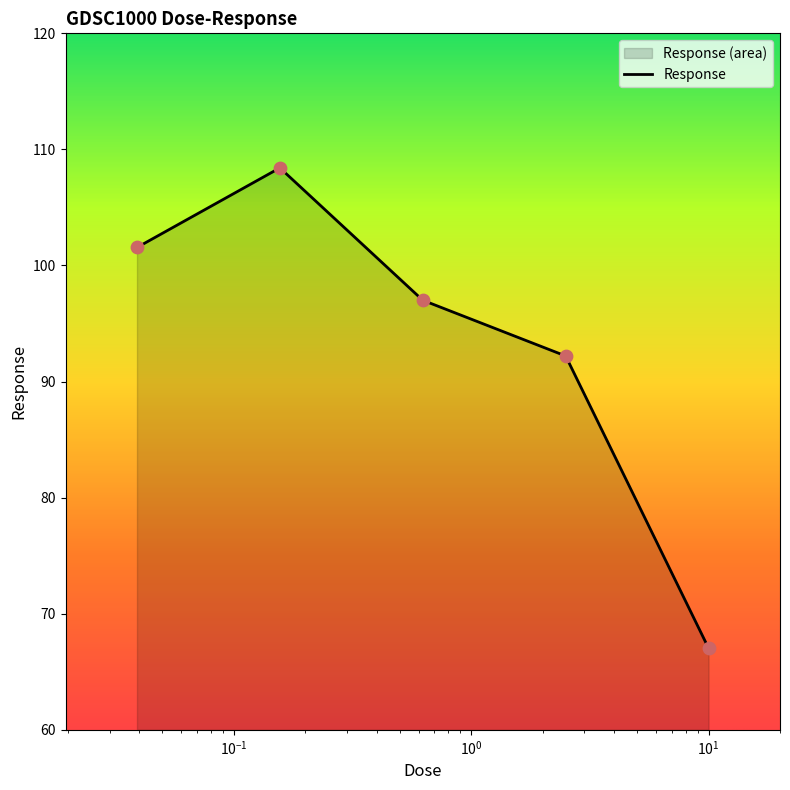

What is the smallest value displayed?

67.0